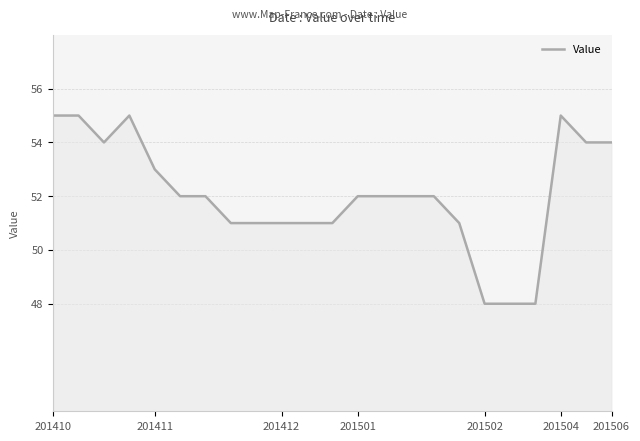

Reading left to right, transcribe all the data shown in this chart.

55	55	54	55	53	52	52	51	51	51	51	51	52	52	52	52	51	48	48	48	55	54	54